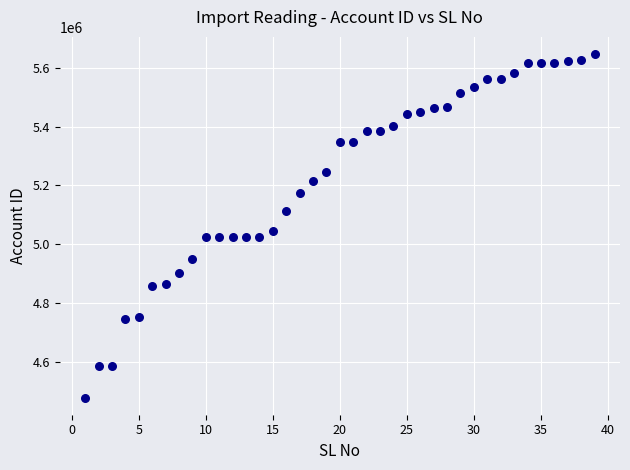

What Y value in the scatter plot is closest to 5062385?

5044446